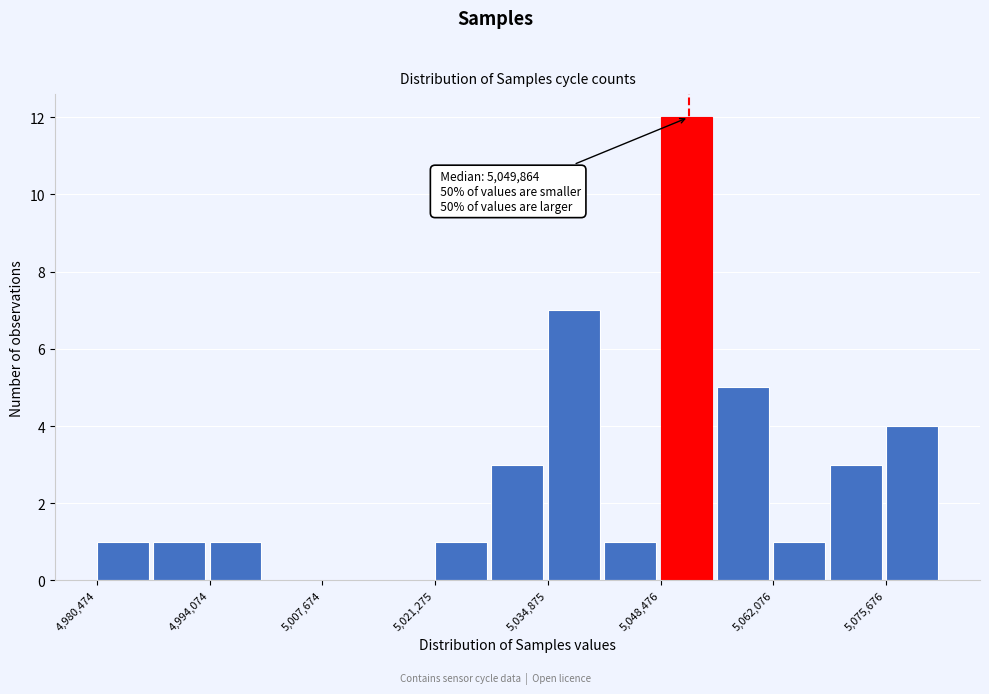

Around what value on the x-axis is the tallest bar? Give the approximate position of its centre, as read against the axis.

5052000